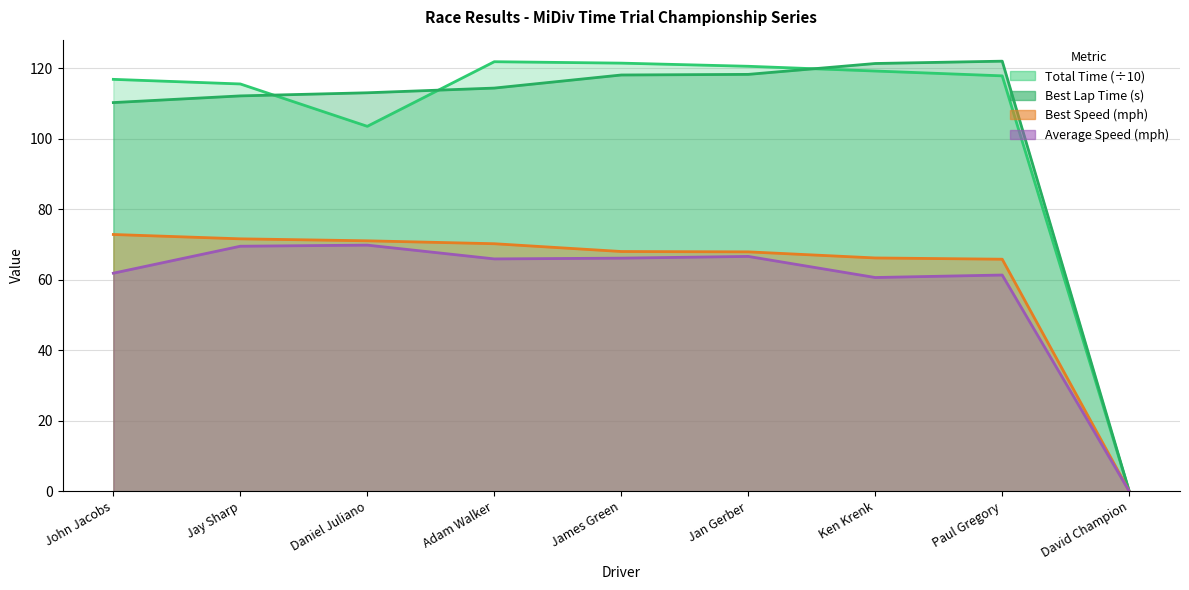

List the labels in order of Average Speed value, largest first.

Daniel Juliano, Jay Sharp, Jan Gerber, James Green, Adam Walker, John Jacobs, Paul Gregory, Ken Krenk, David Champion